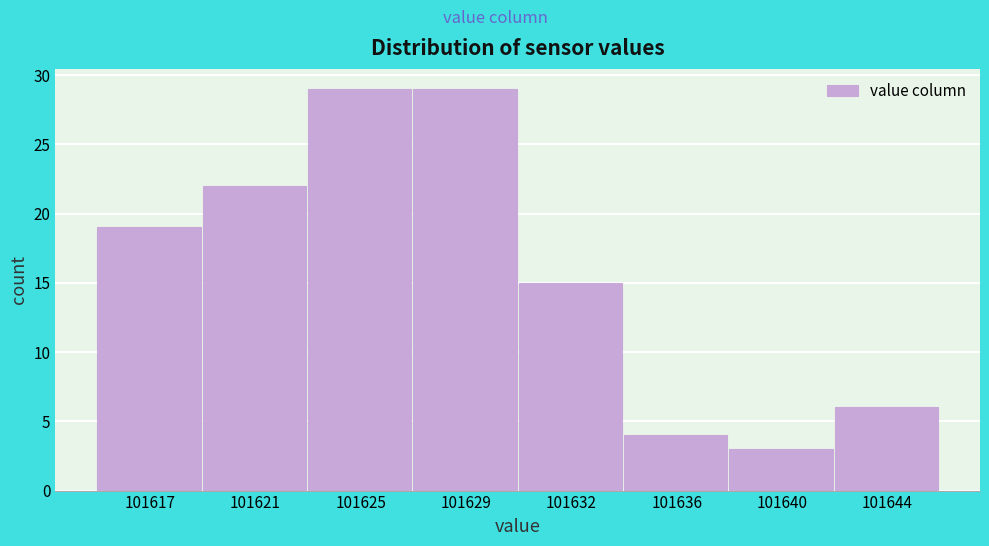

Reading right to left, what are all the values shown in this chart?

101644=6	101640=3	101636=4	101632=15	101629=29	101625=29	101621=22	101617=19